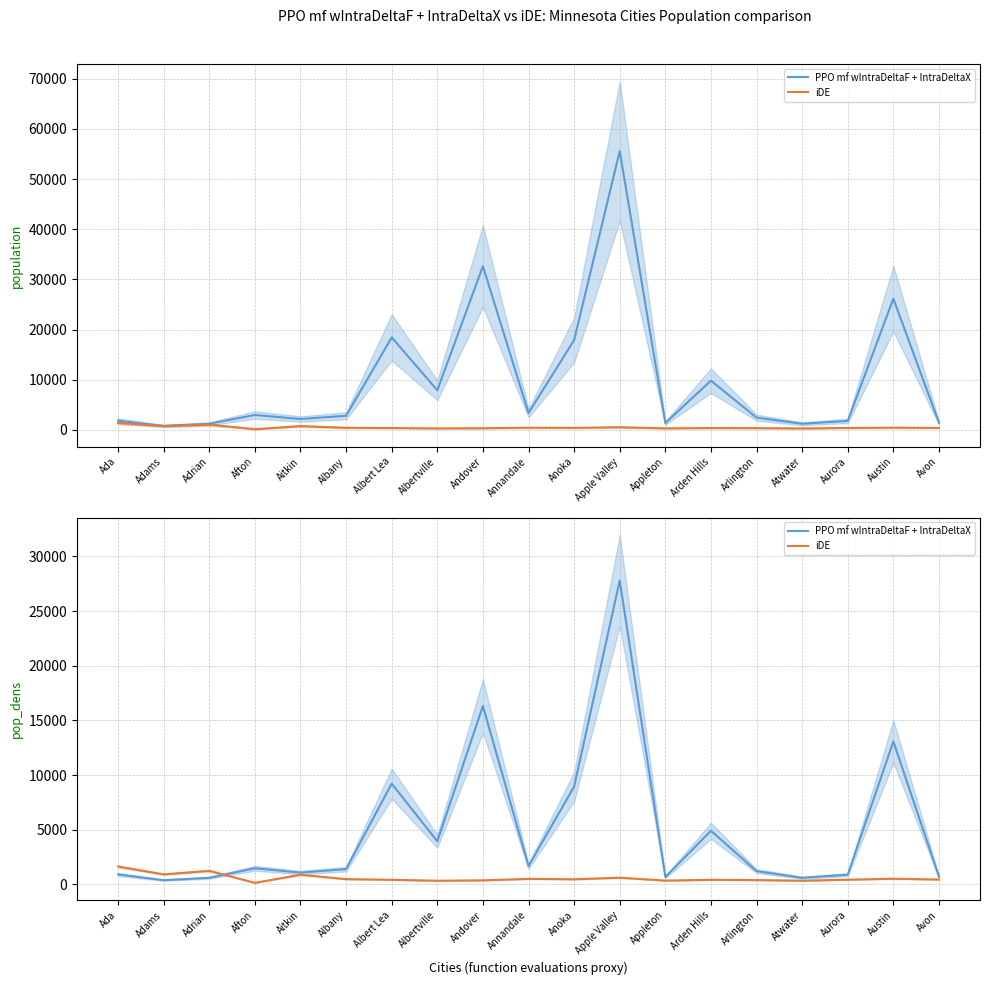

At Atwater, list the series in order from largest to smallest.

PPO mf wIntraDeltaF + IntraDeltaX, iDE